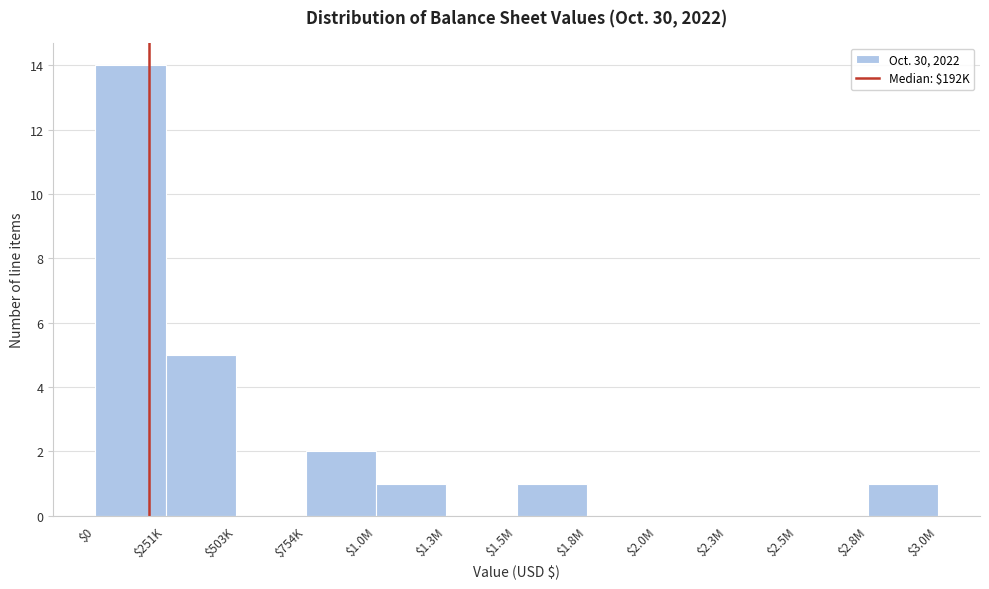

The value at $754K is 2. True or false?

True